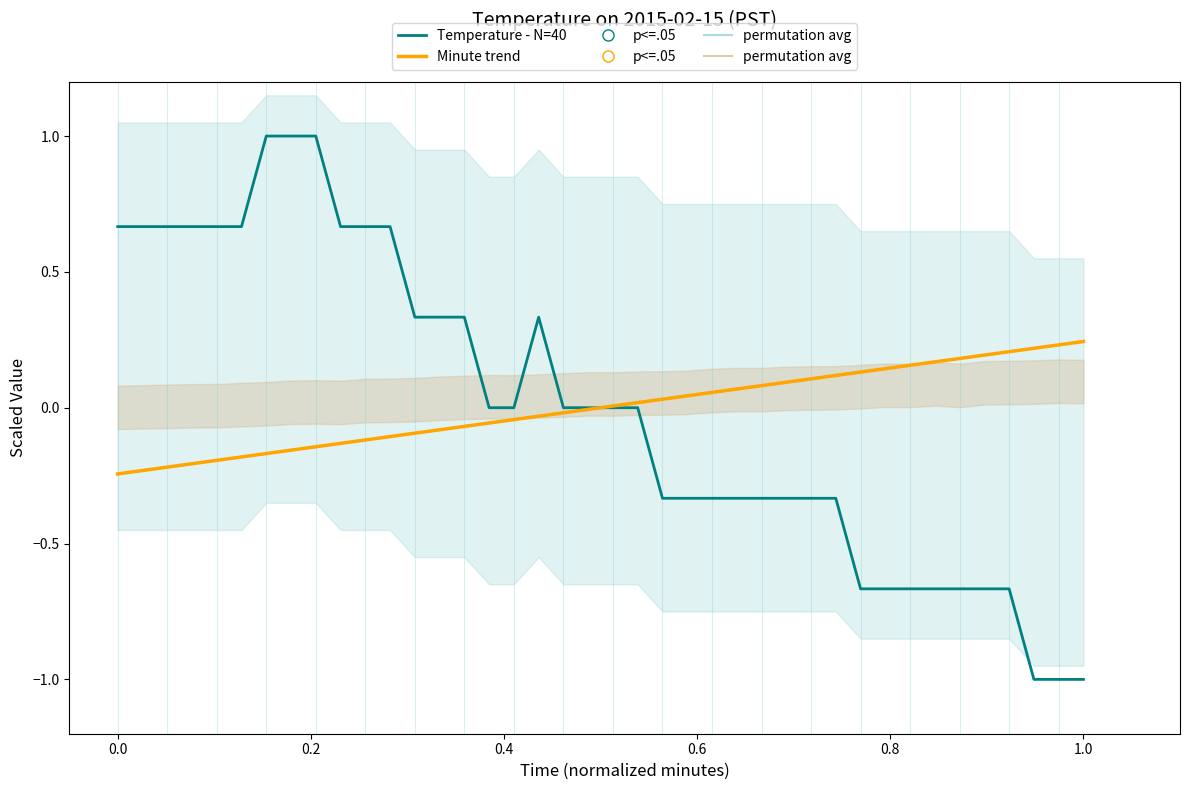

What is the value of the Temperature - N=40 point at the 15th from the left?

0.3